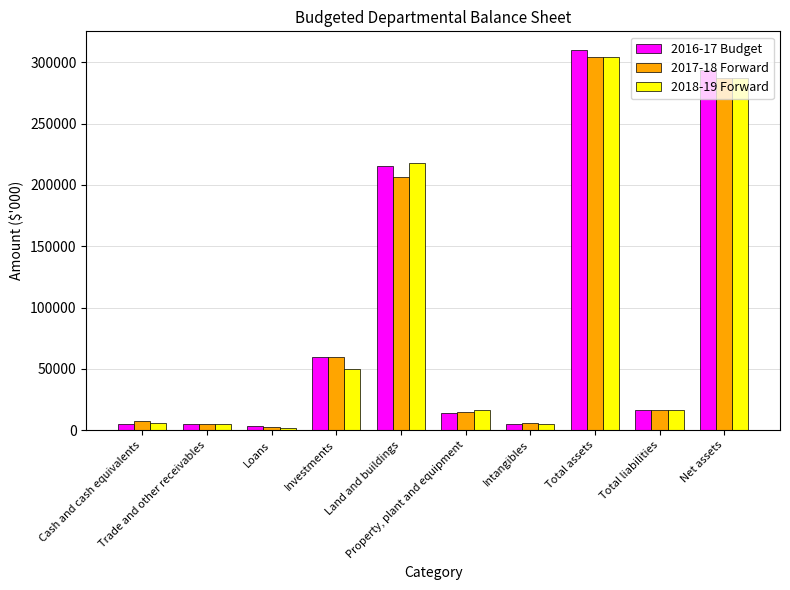

What position from the right is Total liabilities?

2